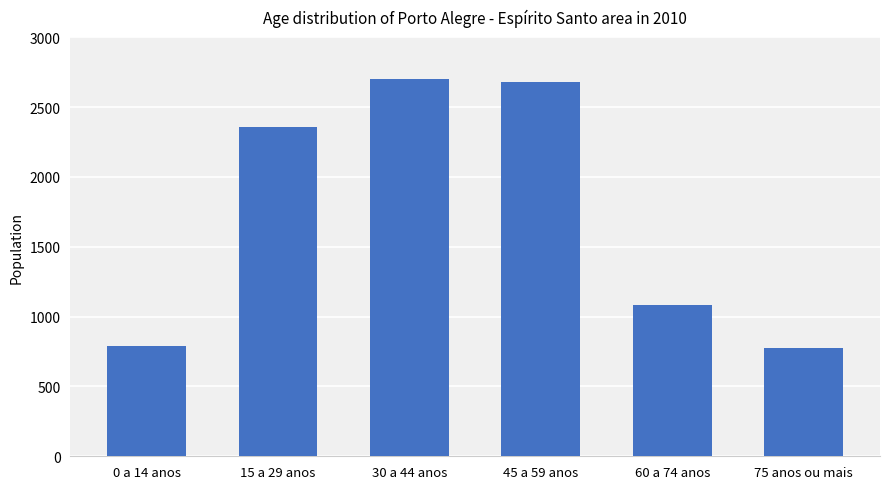

What is the value of the 3rd bar from the left?

2703